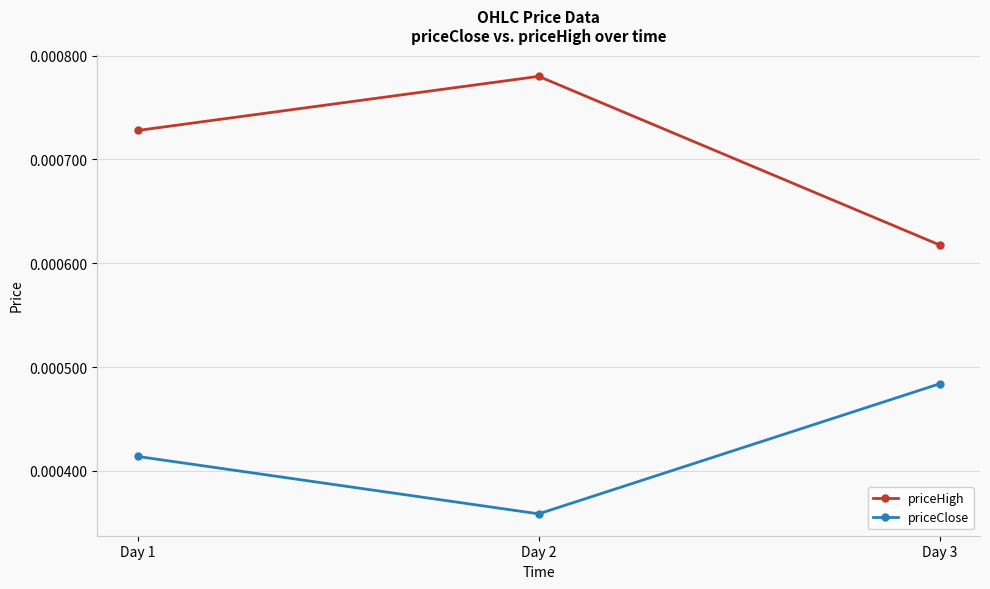

At how many categories does at least one series exceed 0?

3